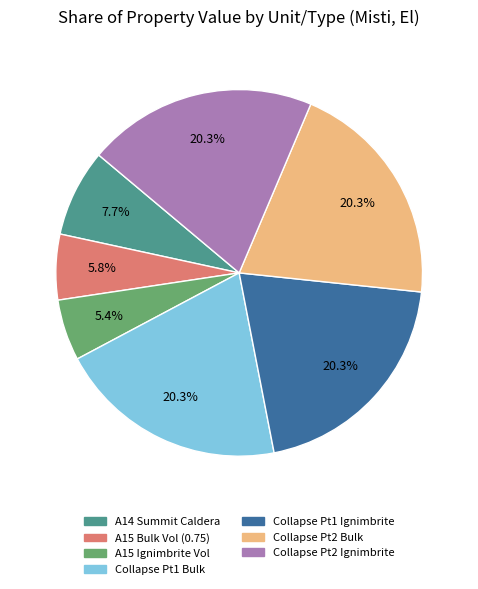

To the nearest percent, what is the difference between the largest and smallest slice percentages?

15%